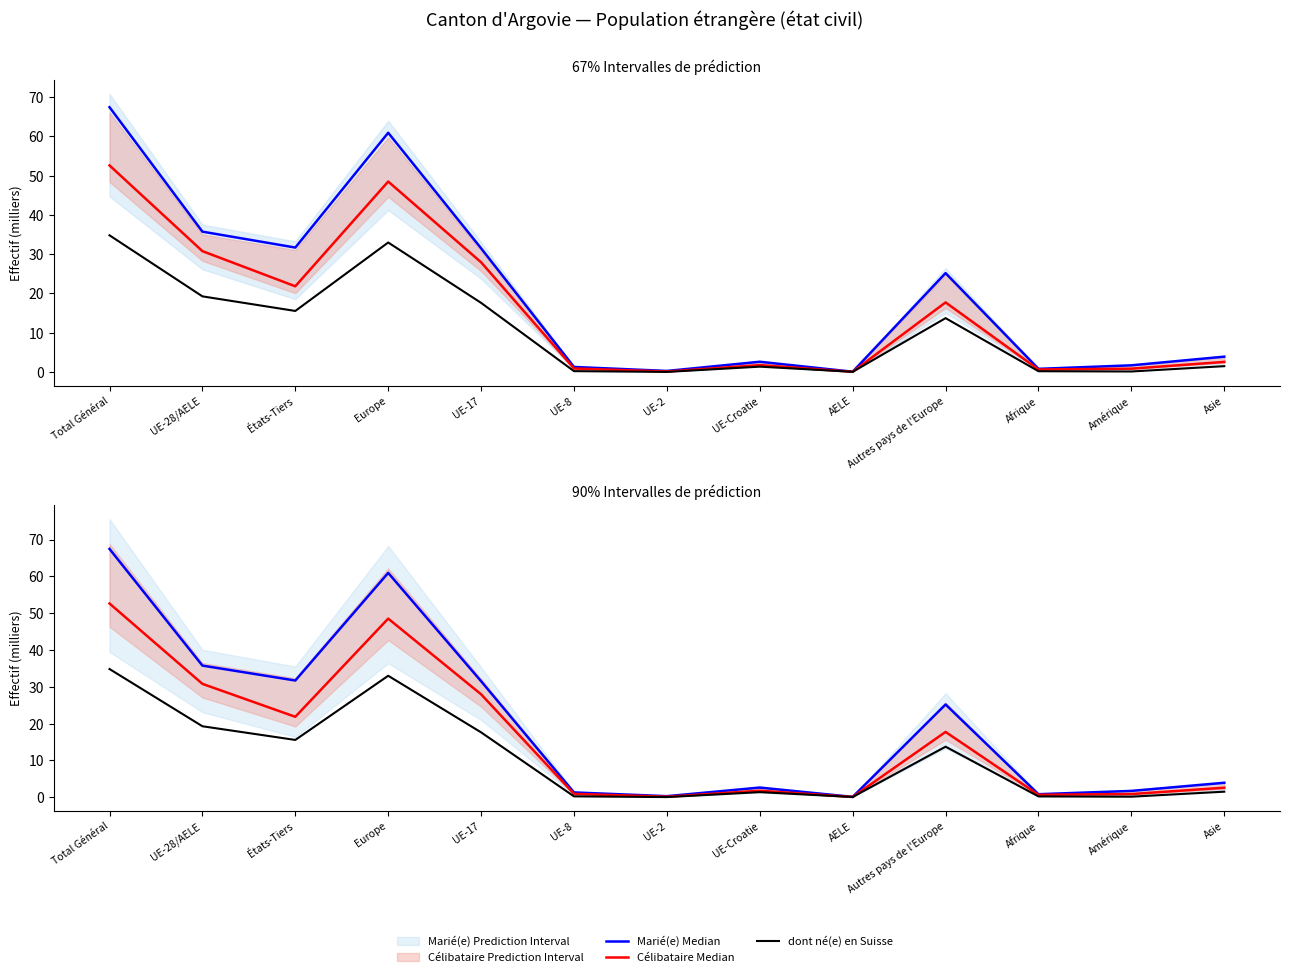

True or false: Marié(e) Median and dont né(e) en Suisse cross at least once.

False